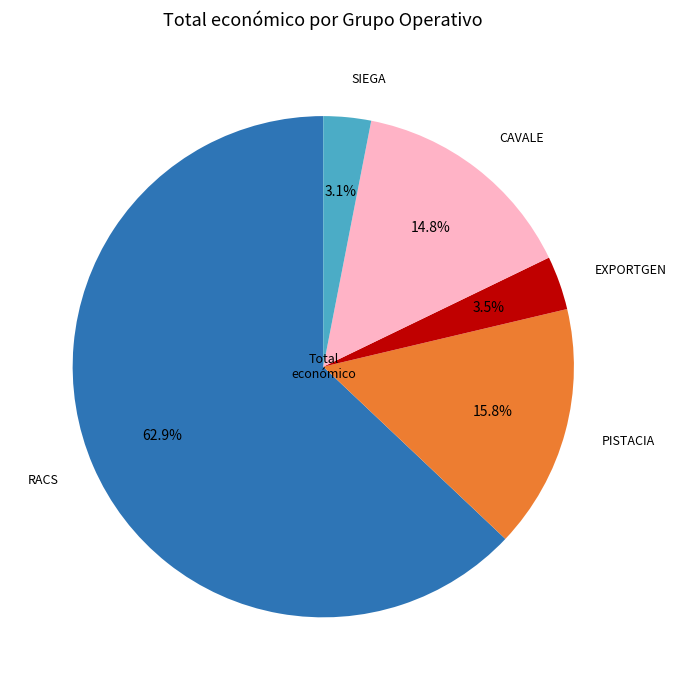

Which has a higher value, CAVALE or SIEGA?

CAVALE